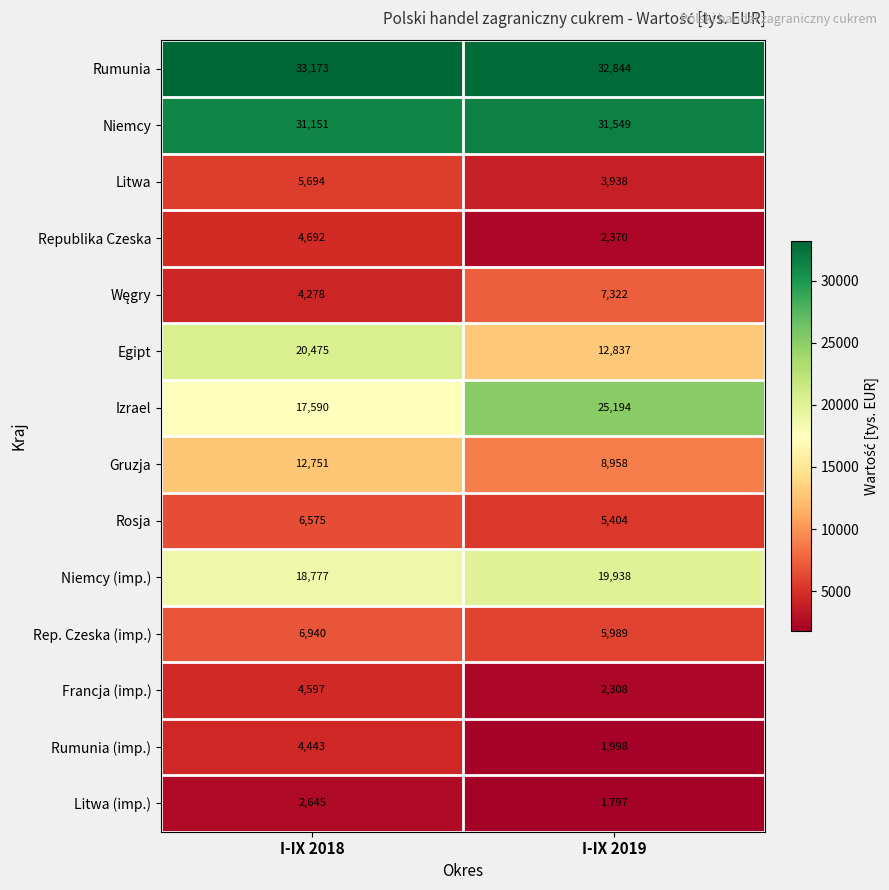

At how many categories does at least one series exceed 24011?

2